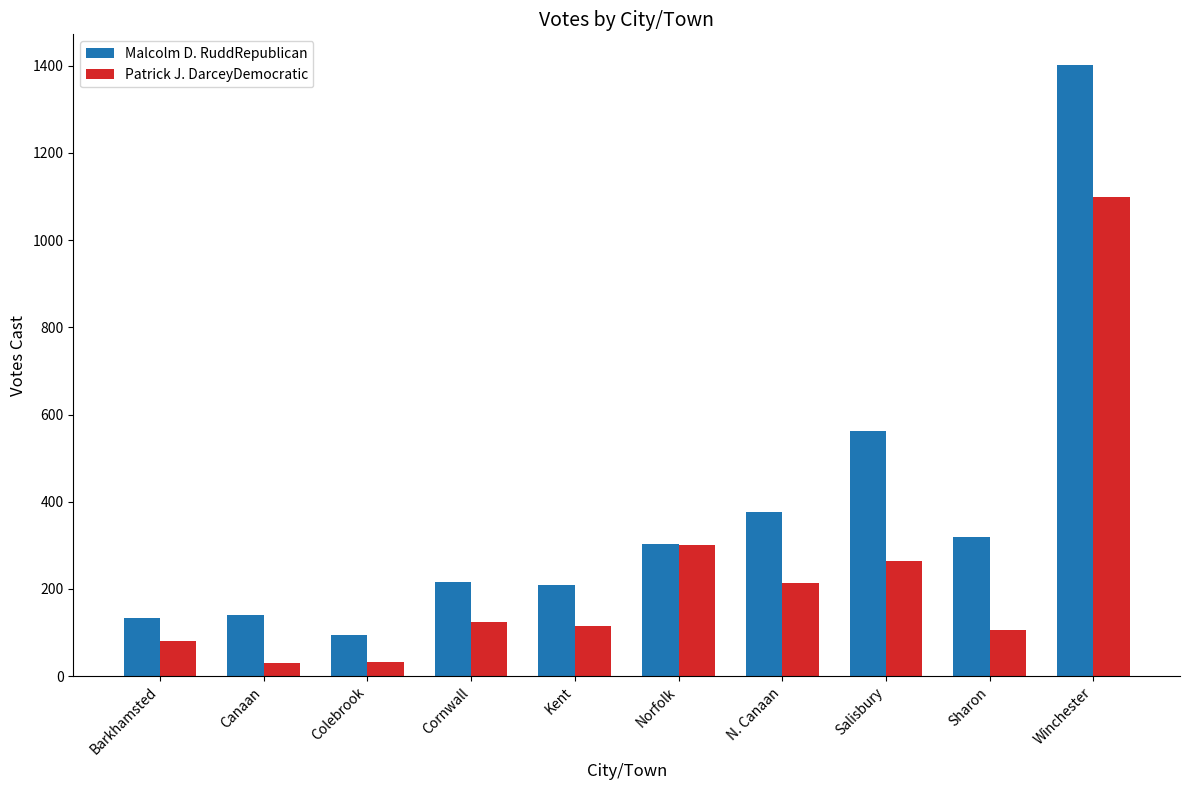

What is the label of the 10th bar from the right?

Barkhamsted